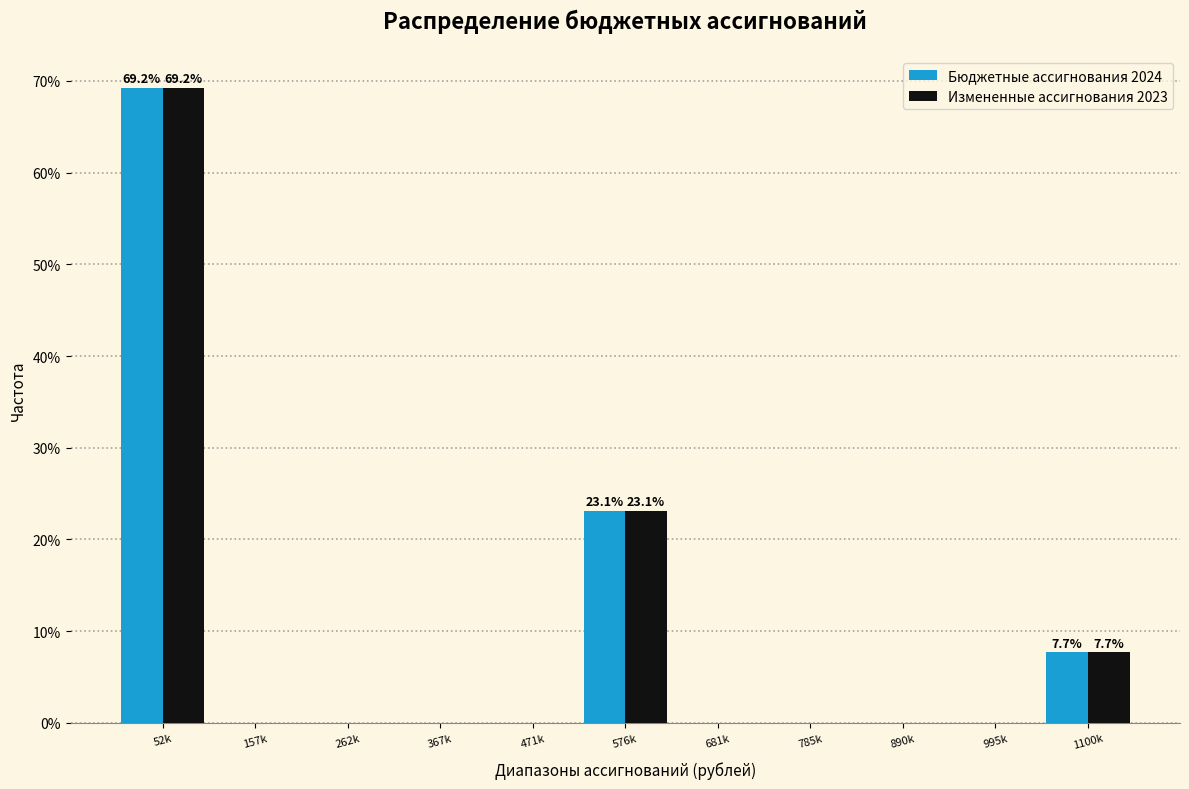

Reading left to right, extract all data points from this chart.

Бюджетные ассигнования 2024: 52k=69.2	157k=0.0	262k=0.0	367k=0.0	471k=0.0	576k=23.1	681k=0.0	785k=0.0	890k=0.0	995k=0.0	1100k=7.7
Измененные ассигнования 2023: 52k=69.2	157k=0.0	262k=0.0	367k=0.0	471k=0.0	576k=23.1	681k=0.0	785k=0.0	890k=0.0	995k=0.0	1100k=7.7